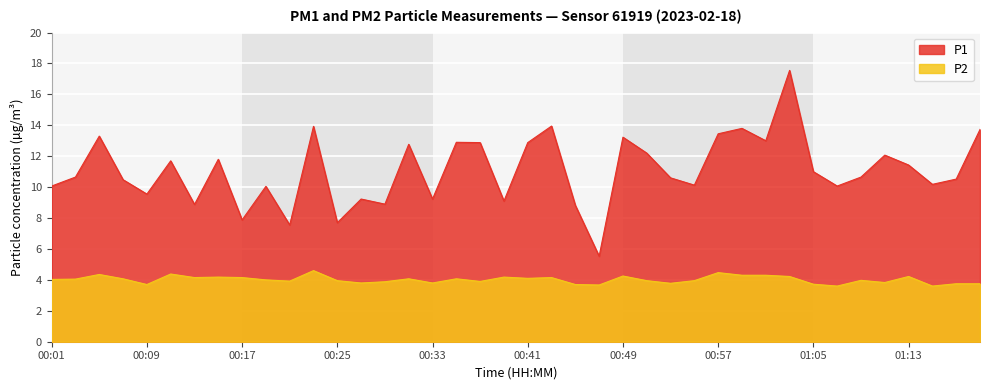

Reading right to left, list all the values displayed in this chart.

P1: 13.7	10.5	10.2	11.4	12.1	10.7	10.1	11.0	17.6	13.0	13.8	13.4	10.1	10.6	12.2	13.2	5.5	8.8	13.9	12.9	9.1	12.9	12.9	9.2	12.8	8.9	9.2	7.7	13.9	7.5	10.1	7.9	11.8	8.9	11.7	9.6	10.5	13.3	10.7	10.1
P2: 3.8	3.8	3.6	4.2	3.8	4.0	3.6	3.7	4.2	4.3	4.3	4.5	4.0	3.8	4.0	4.2	3.7	3.7	4.2	4.1	4.2	3.9	4.1	3.8	4.1	3.9	3.8	4.0	4.6	3.9	4.0	4.2	4.2	4.2	4.4	3.7	4.1	4.3	4.0	4.0